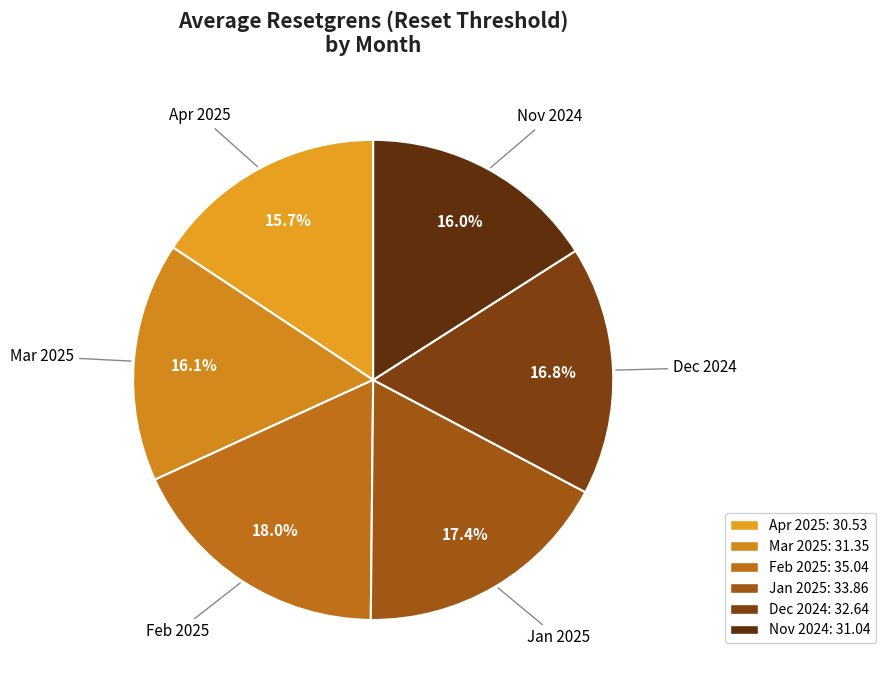

How many slices are in this pie chart?

6